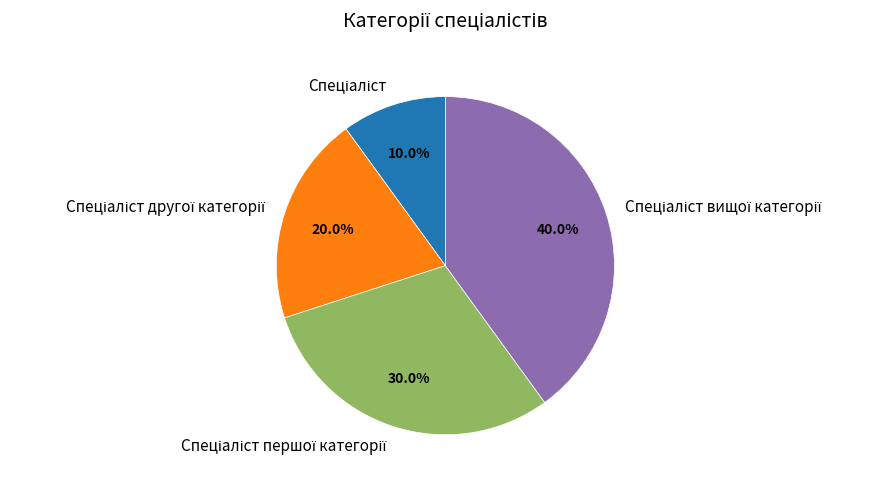

Does any single category account for the majority?

No